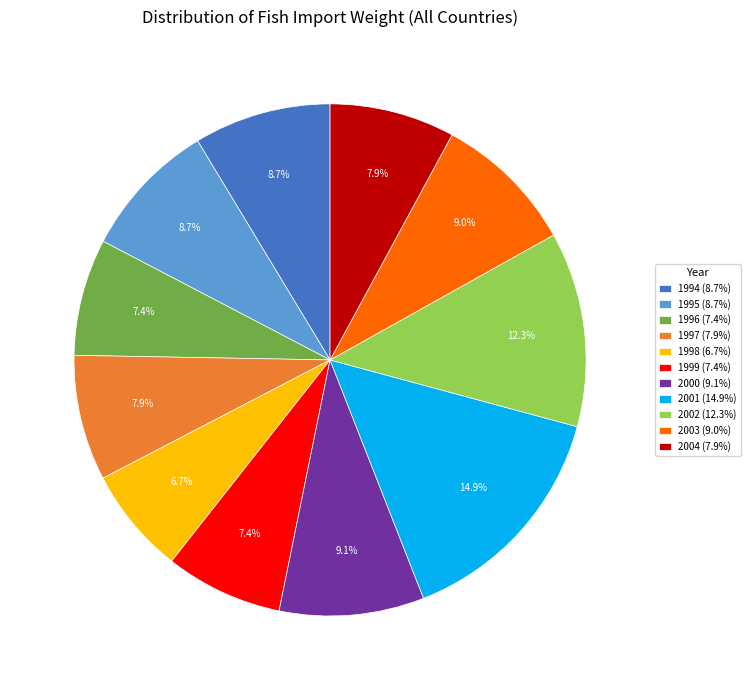

Count the number of slices in the pie.

11